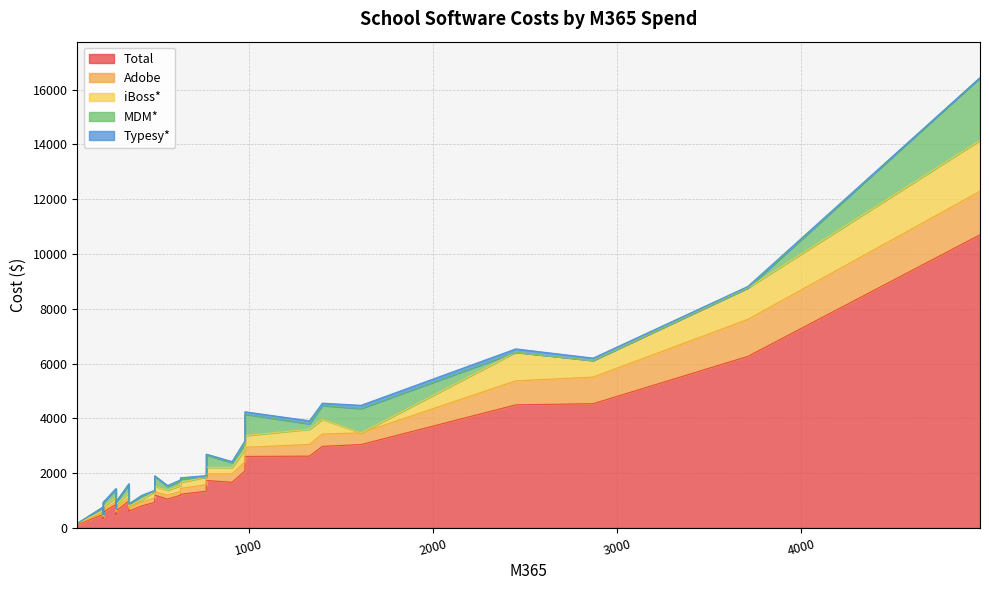

Is the value of Adobe at 16 greater than the value of Total at 3?

No